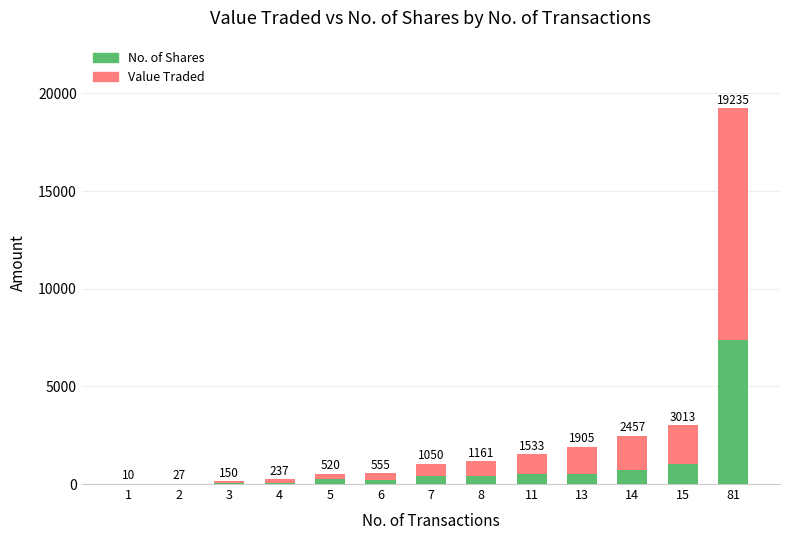

Between 11 and 13, which is larger?

11